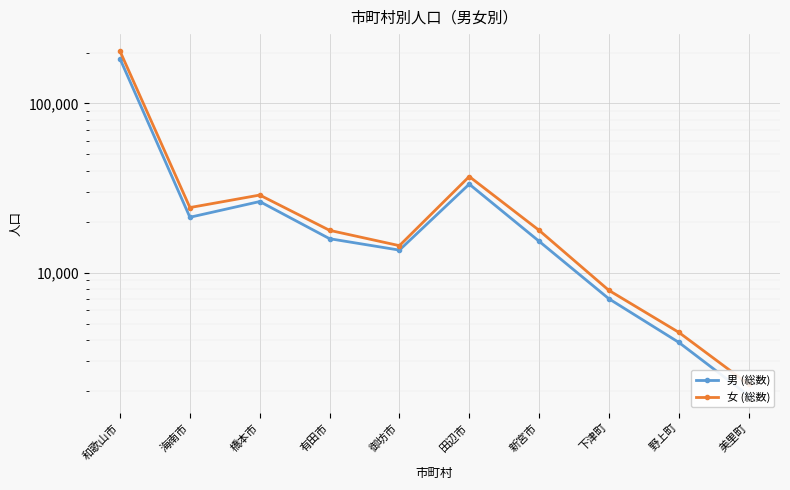

What is the sum of all 男 (総数) values?

321780